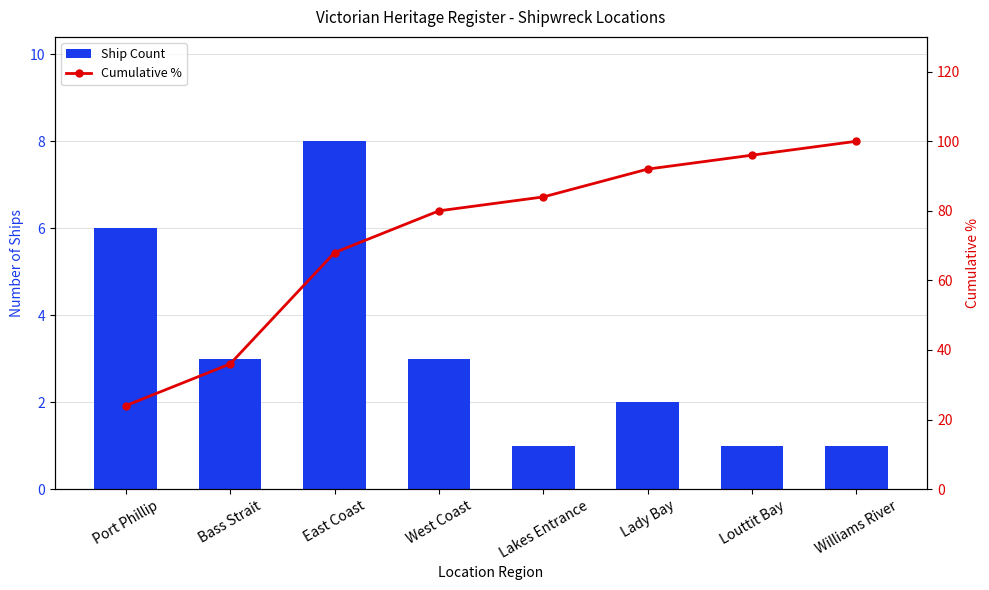

At which category does the chart reach its minimum across all series?

Lakes Entrance